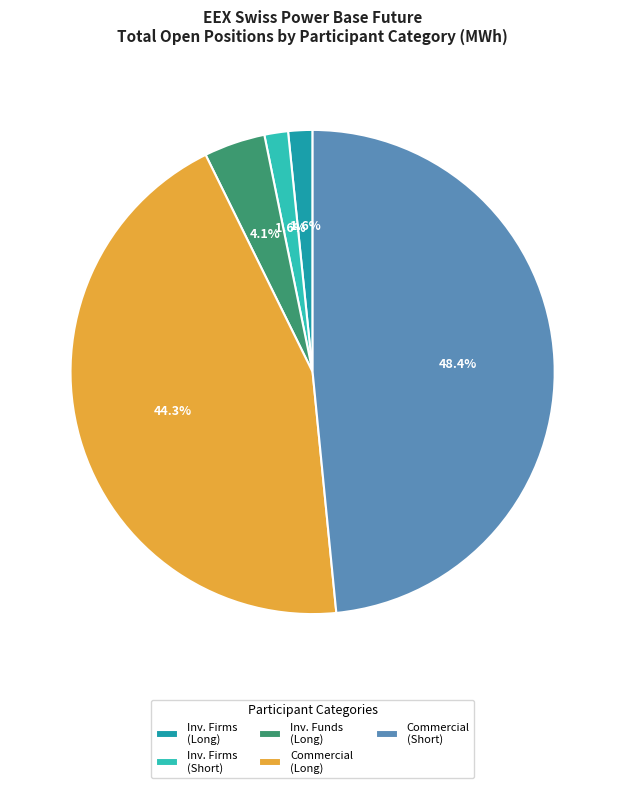

To the nearest percent, what is the difference between the largest and smallest slice percentages?

47%